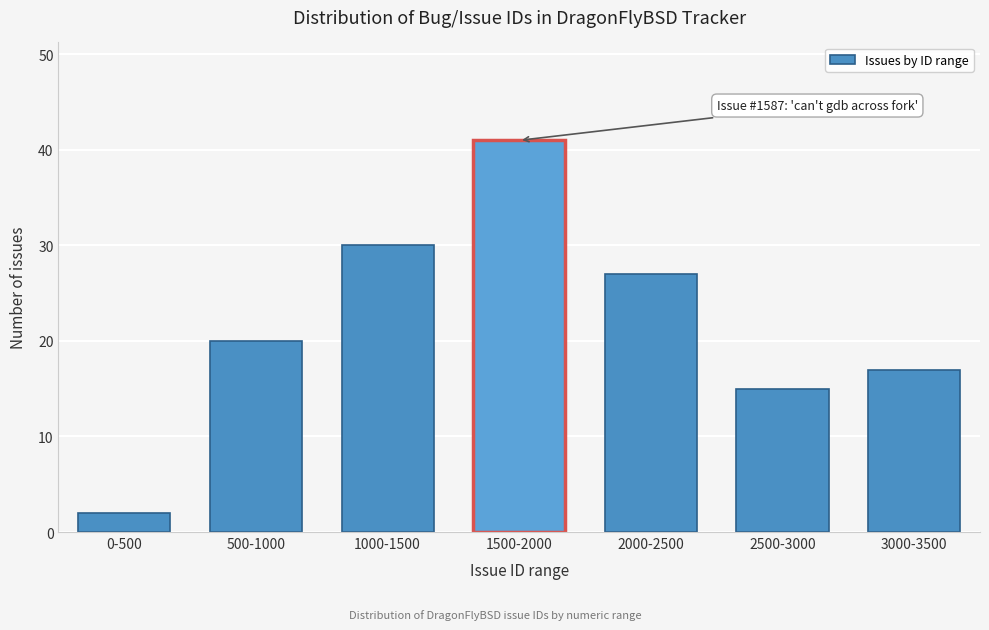

Reading left to right, what are all the values shown in this chart?

0-500=2	500-1000=20	1000-1500=30	1500-2000=41	2000-2500=27	2500-3000=15	3000-3500=17